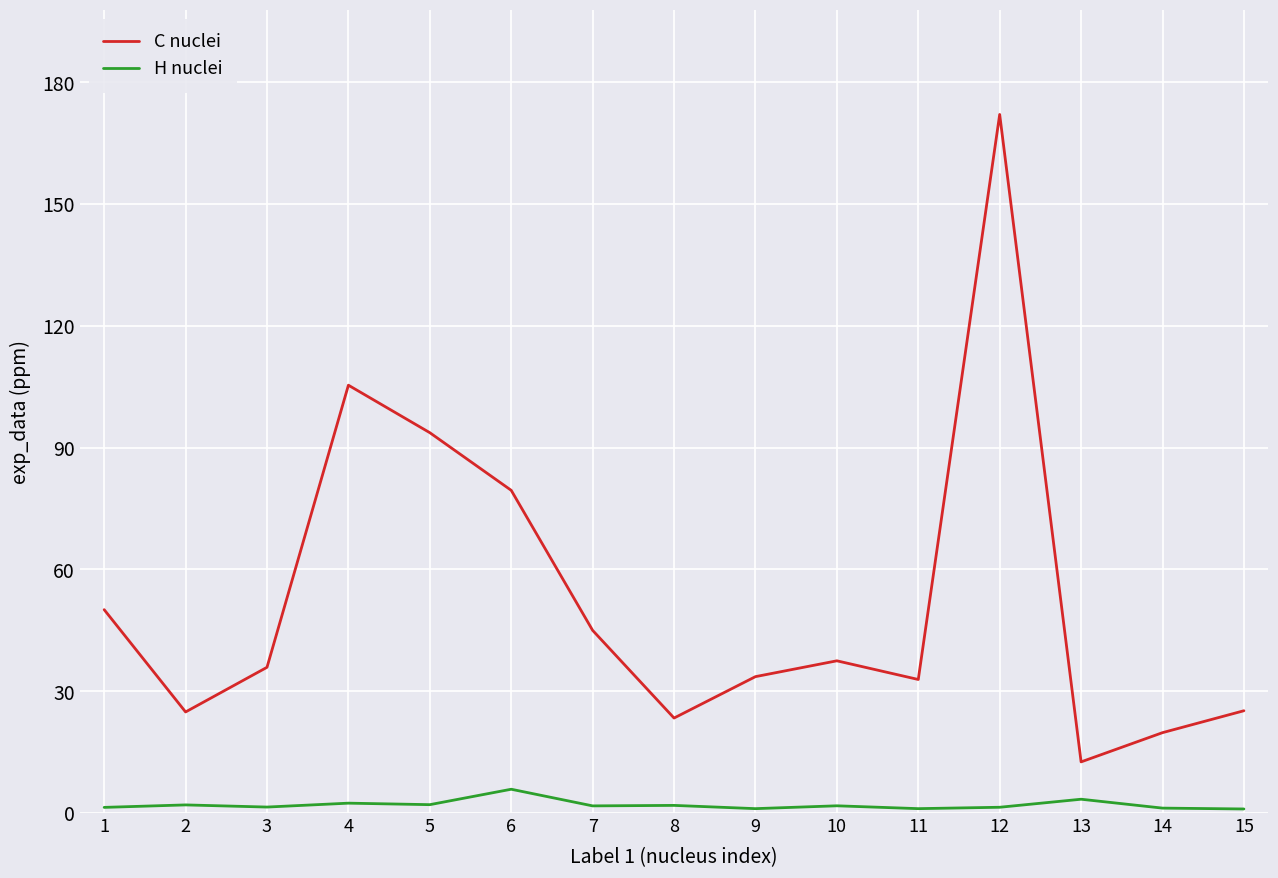

Rank the series by their average value, from lowest to highest.

H nuclei, C nuclei